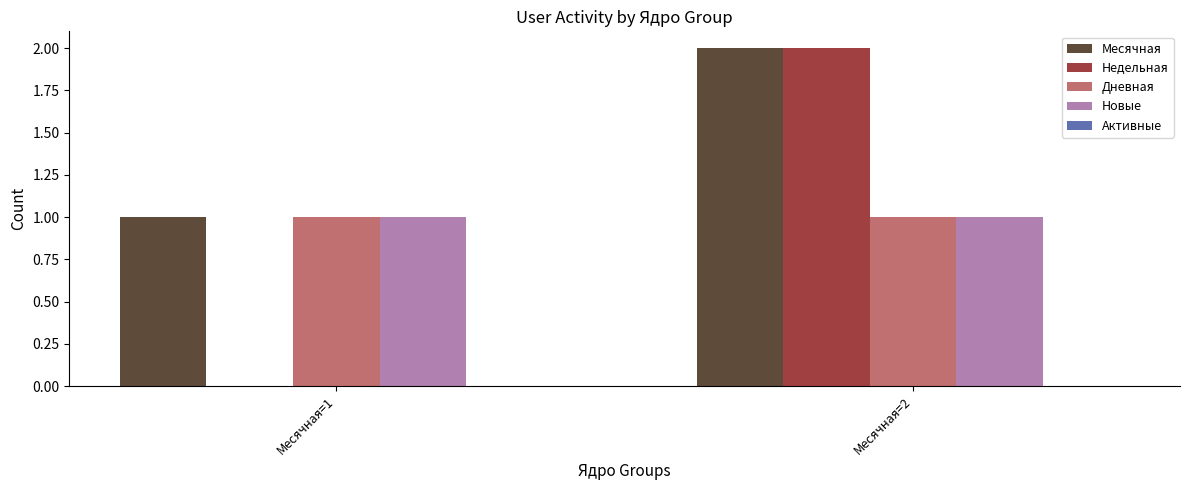

Between Месячная=1 and Месячная=2, which series saw the biggest shift?

Недельная